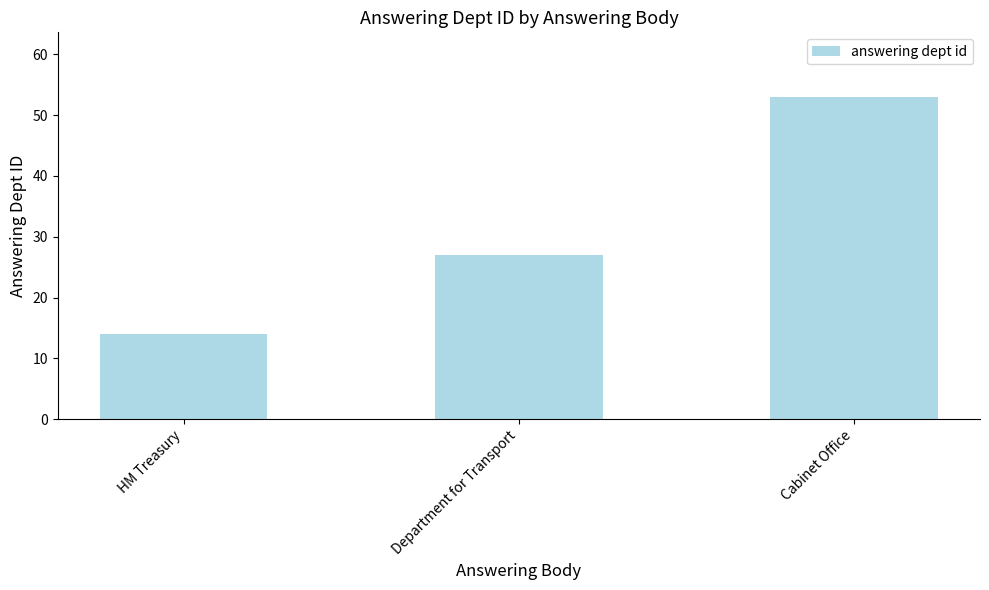

What is the label of the 2nd bar from the left?

Department for Transport